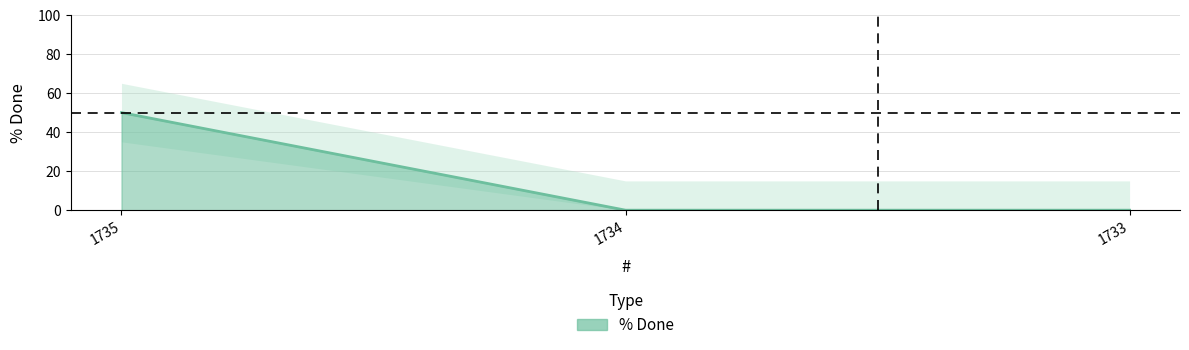

What is the value of the 1st point from the left?

50